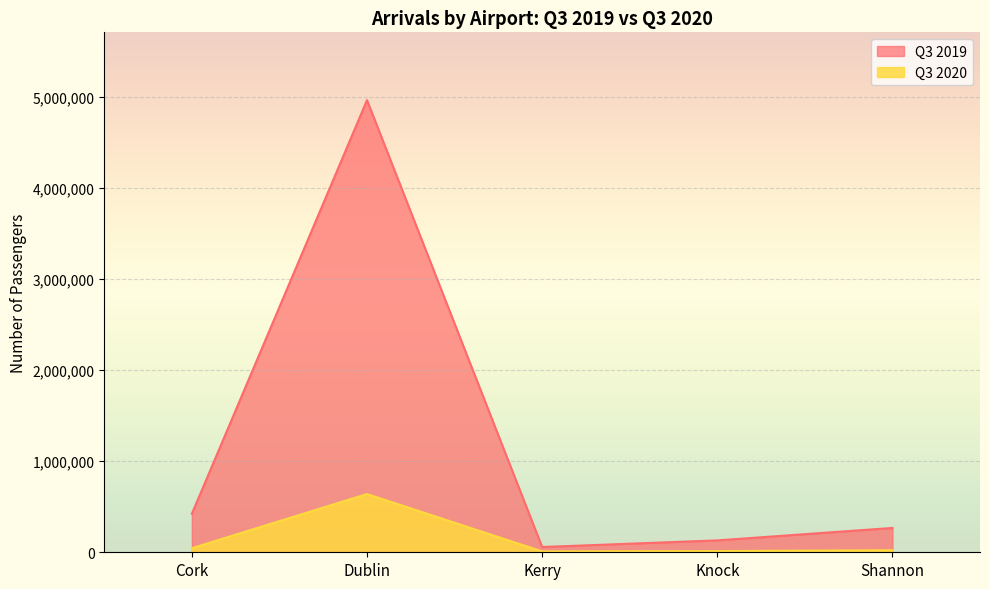

True or false: Q3 2020 and Q3 2019 intersect in this chart.

False